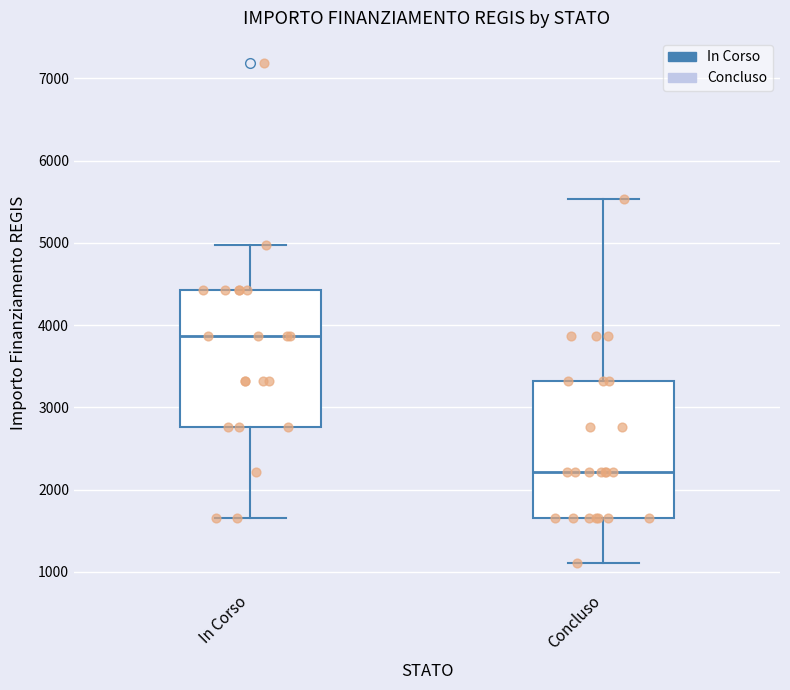

Reading left to right, transcribe this box plot: for each box, give where its median line is, the range the box spans, and where its two whiskers end, as read against the y-axis. The values are not printed on the chart, so give them approximately, as read against the axis.

In Corso: median 3900, box 2800 to 4400, whiskers 1700 to 5000
Concluso: median 2200, box 1700 to 3300, whiskers 1100 to 5500